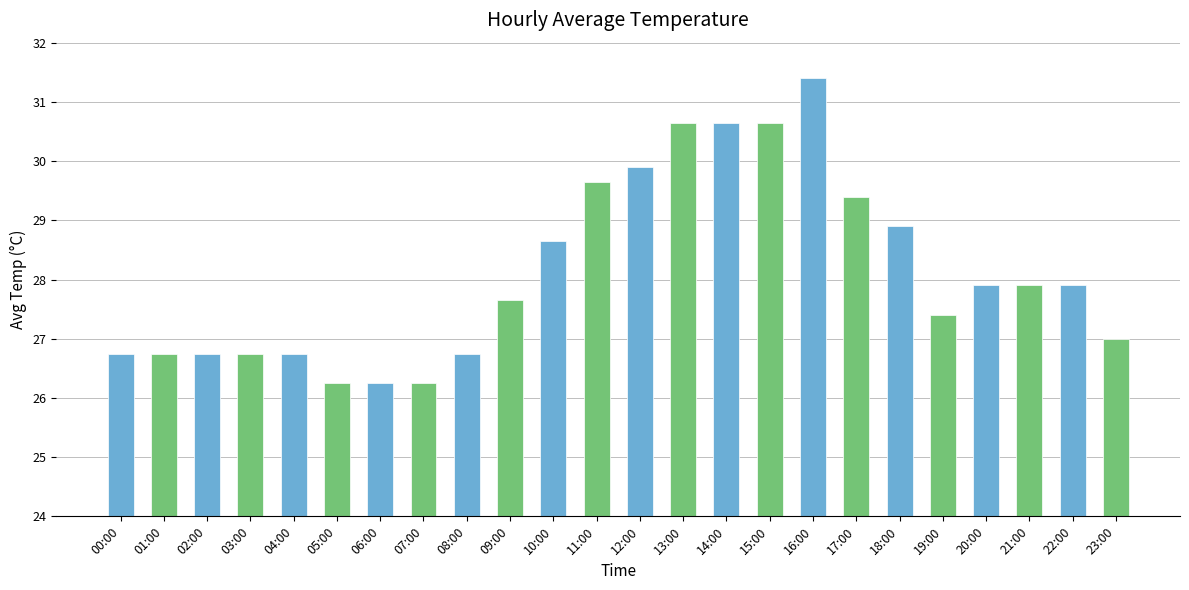

Where does the data first go above 27?

09:00